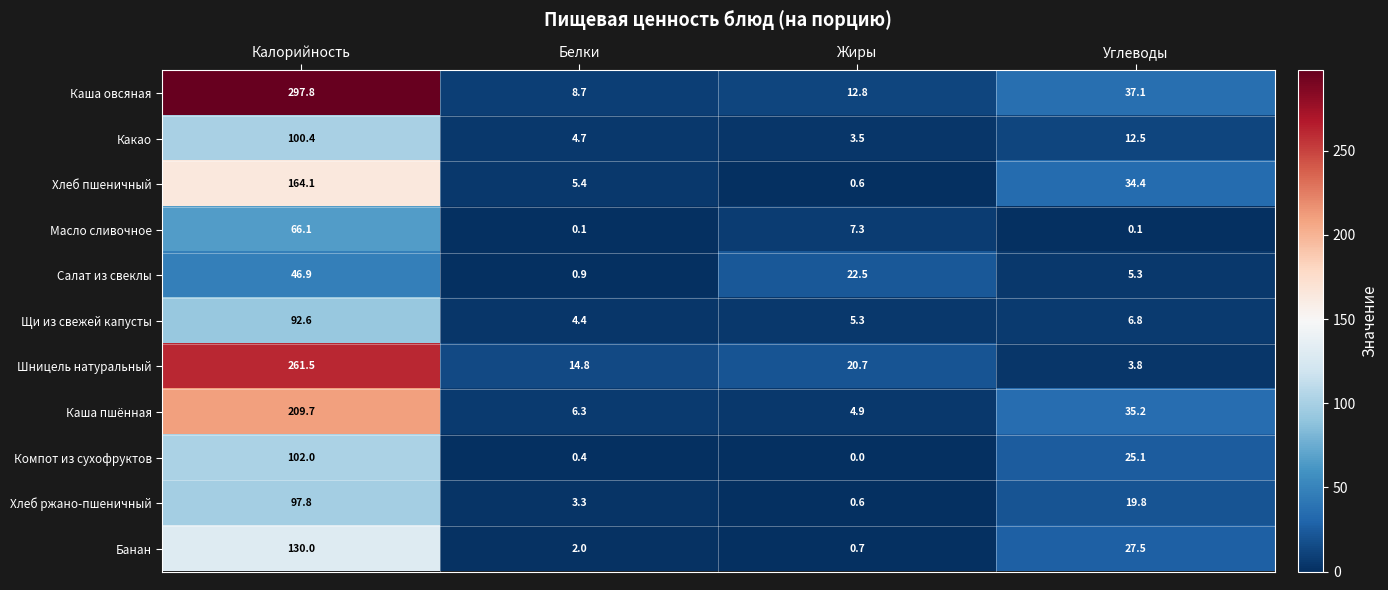

How many distinct data groups are displayed?

11